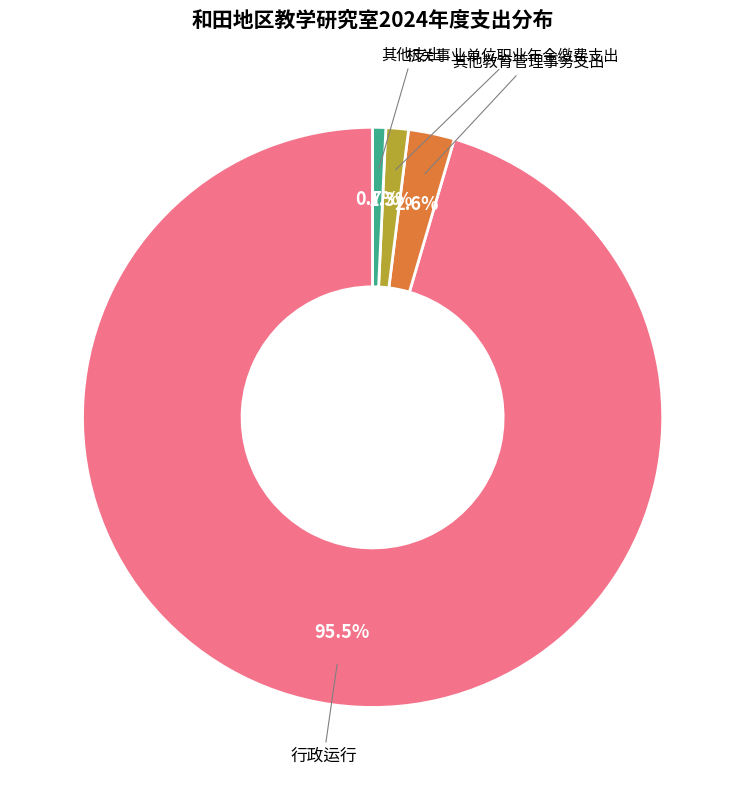

Does any single category account for the majority?

Yes